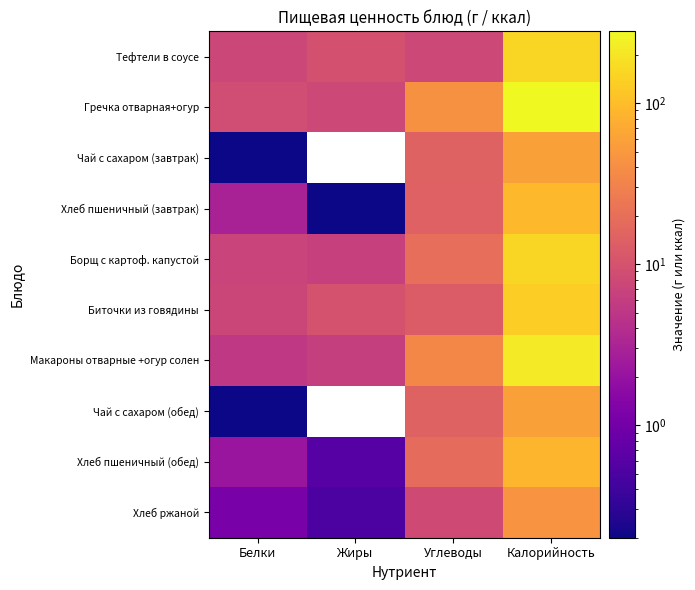

At Белки, list the series in order from smallest to largest.

Чай с сахаром (завтрак), Чай с сахаром (обед), Хлеб ржаной, Хлеб пшеничный (обед), Хлеб пшеничный (завтрак), Макароны отварные +огур солен, Борщ с картоф. капустой, Биточки из говядины, Тефтели в соусе, Гречка отварная+огур